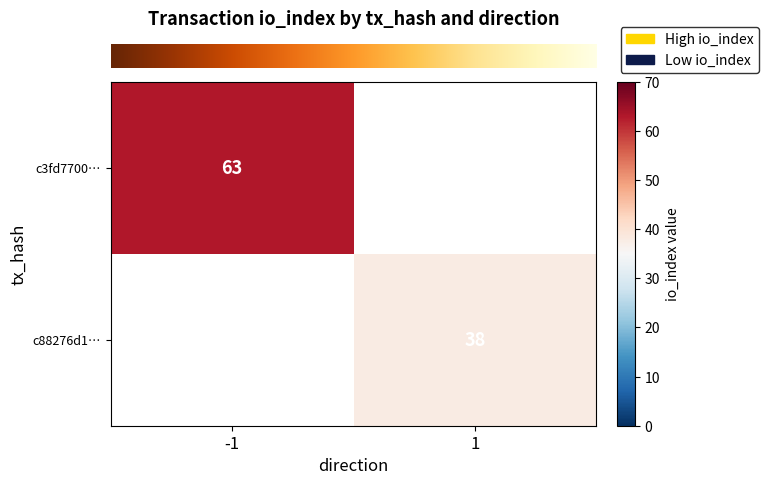

How many positive values does the row_1 series have?

1